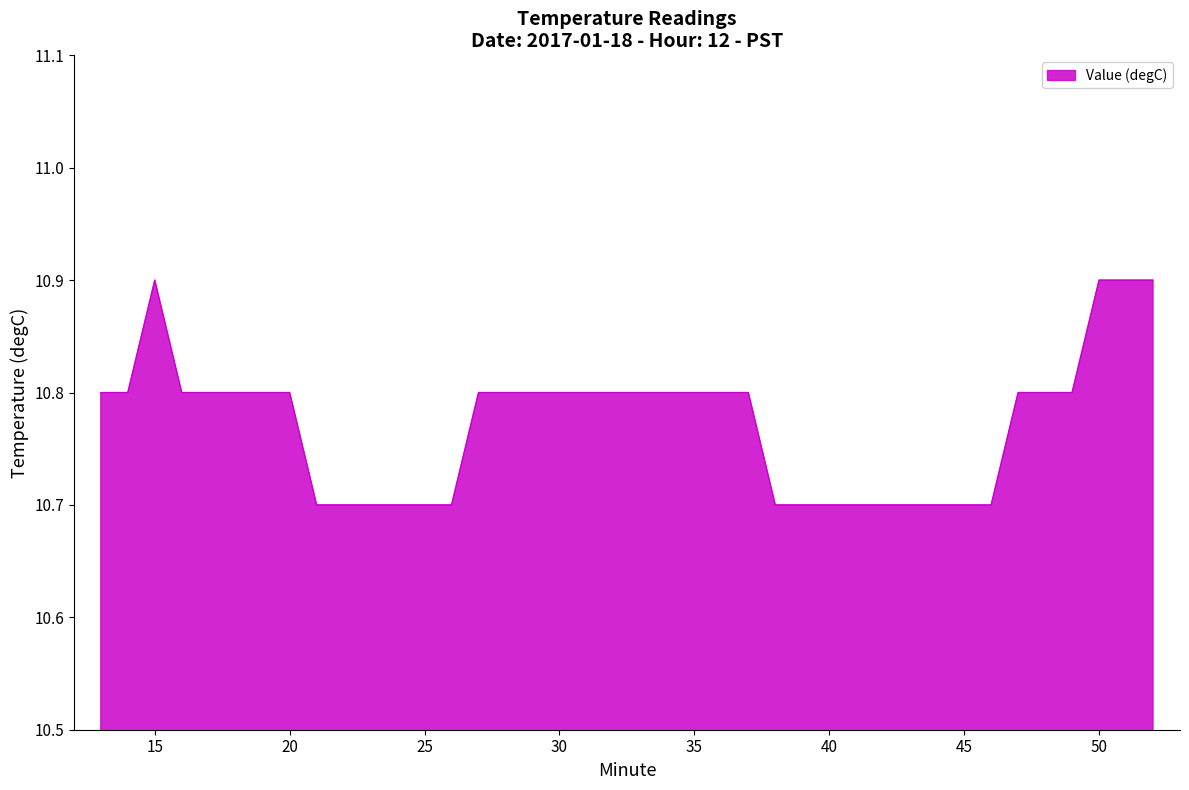

What is the maximum value shown in the chart?

10.9